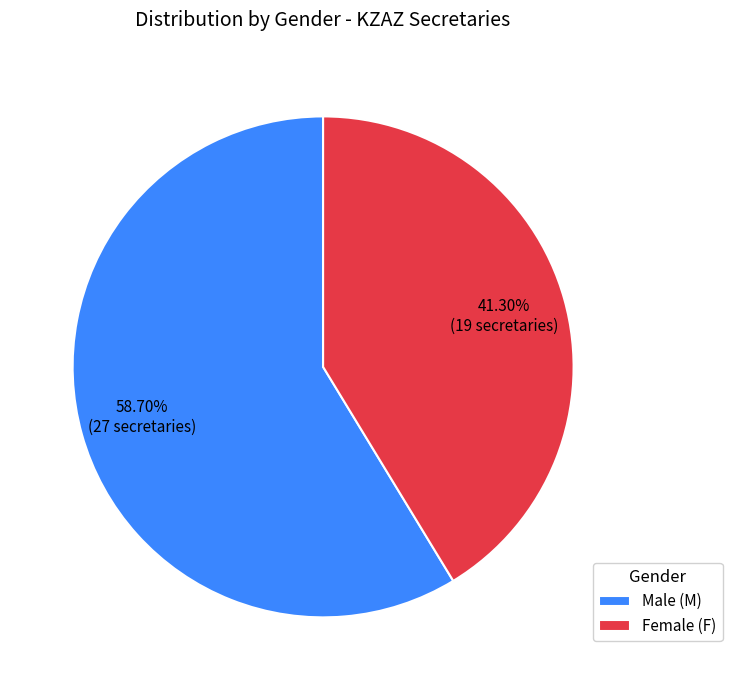

Which category has the biggest portion of the pie?

Male (M)